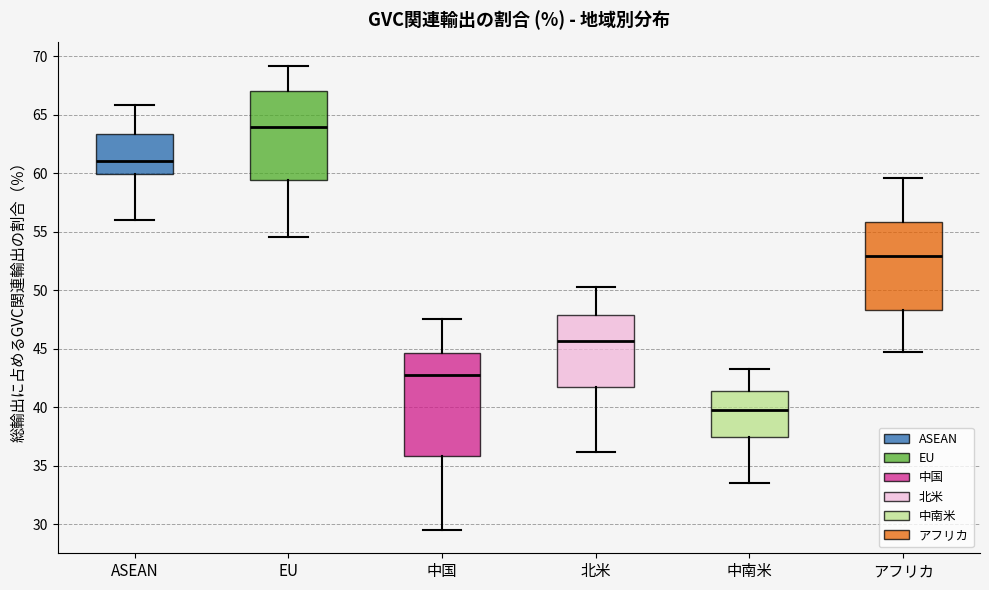

Where does the lower whisker of the box for 北米 end on the y-axis? The values are not printed on the chart, so give them approximately, as read against the axis.

36.0